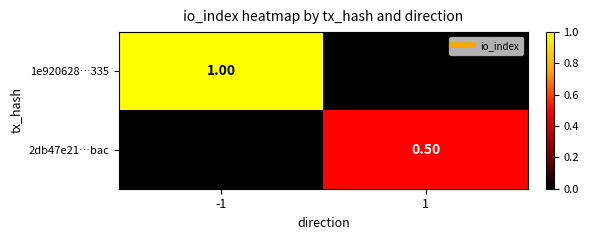

At which label is 2db47e21…bac closest to 11?

-1